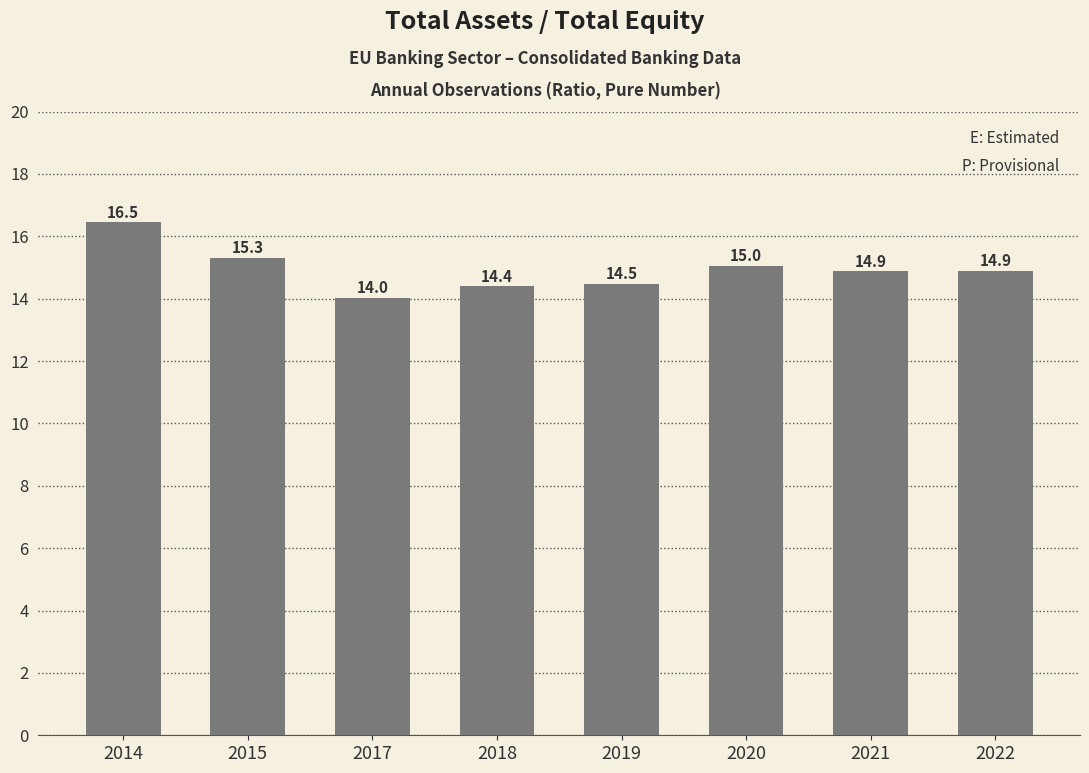

What is the ratio of the value at 2014 to the value at 2019?

1.1